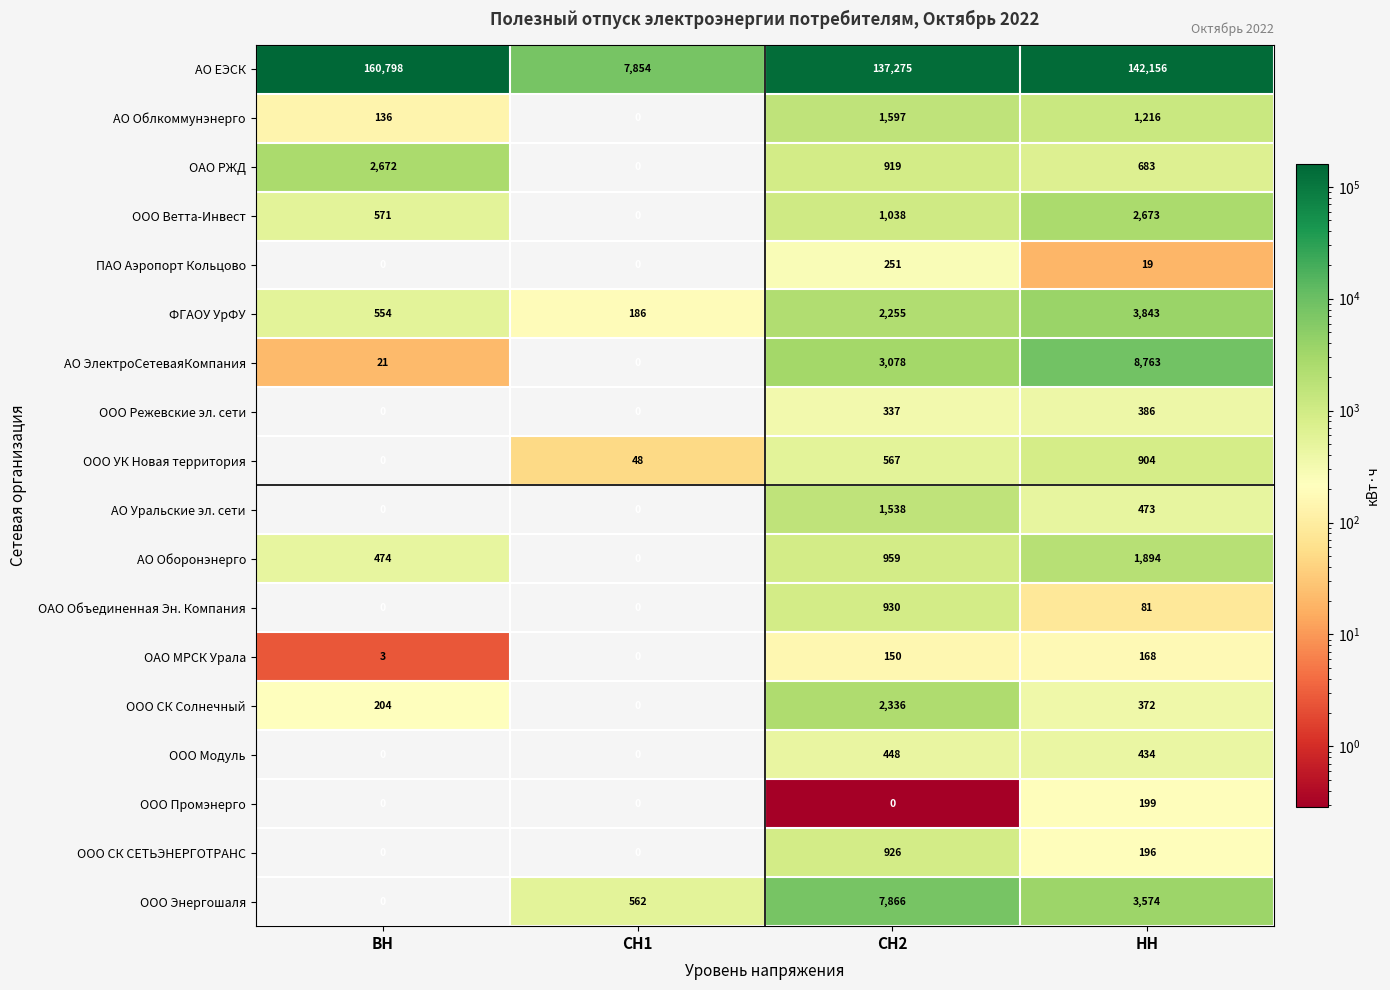

Rank the series at НН from lowest to highest value.

ПАО Аэропорт Кольцово, ОАО Объединенная Эн. Компания, ОАО МРСК Урала, ООО СК СЕТЬЭНЕРГОТРАНС, ООО Промэнерго, ООО СК Солнечный, ООО Режевские эл. сети, ООО Модуль, АО Уральские эл. сети, ОАО РЖД, ООО УК Новая территория, АО Облкоммунэнерго, АО Оборонэнерго, ООО Ветта-Инвест, ООО Энергошаля, ФГАОУ УрФУ, АО ЭлектроСетеваяКомпания, АО ЕЭСК